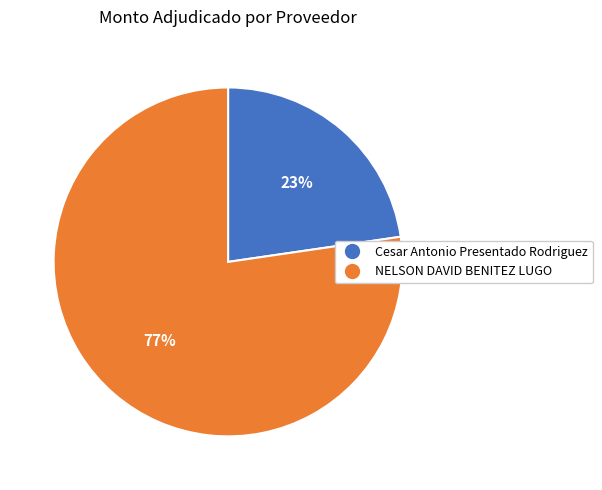

To the nearest percent, what is the combined percentage of Cesar Antonio Presentado Rodriguez and NELSON DAVID BENITEZ LUGO?

100%